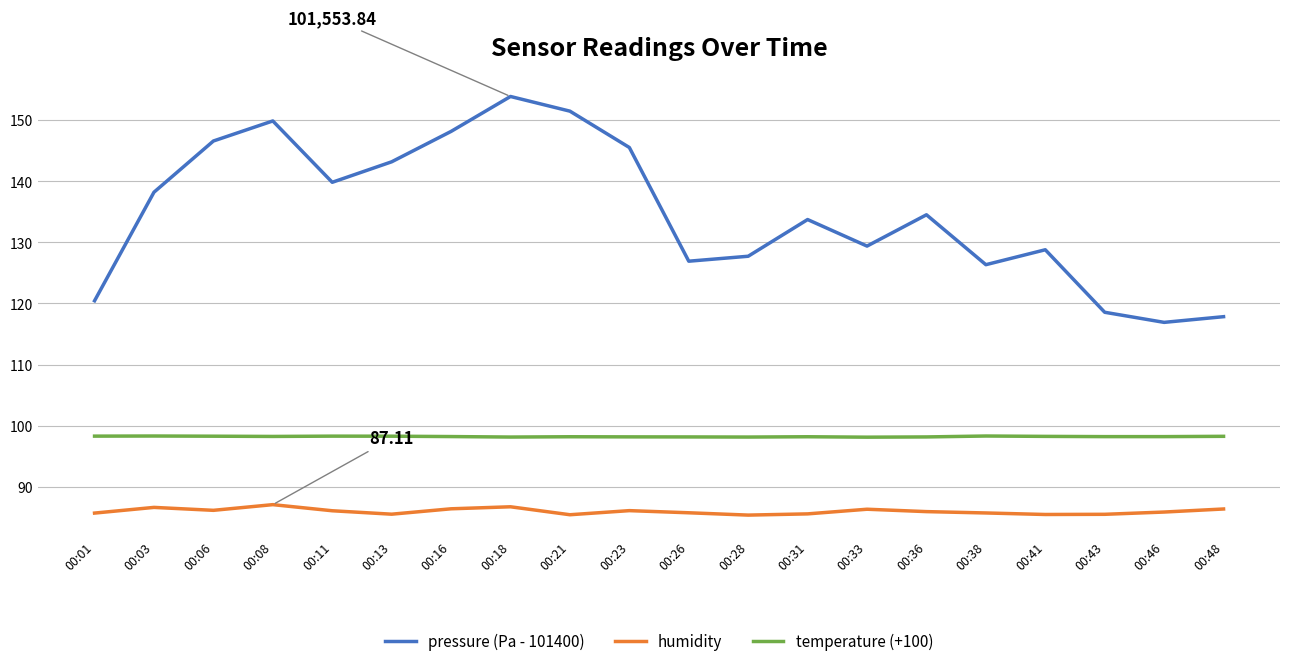

What is the difference between the pressure (Pa - 101400) values at 00:18 and 00:16?

5.7